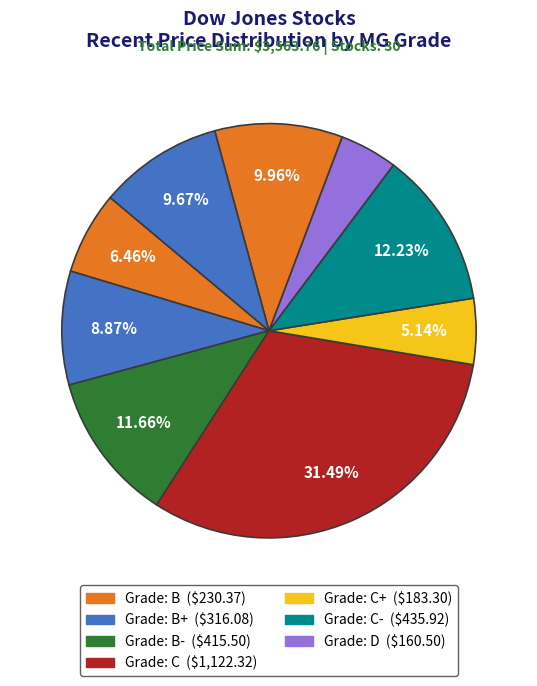

Count the number of slices in the pie.

9